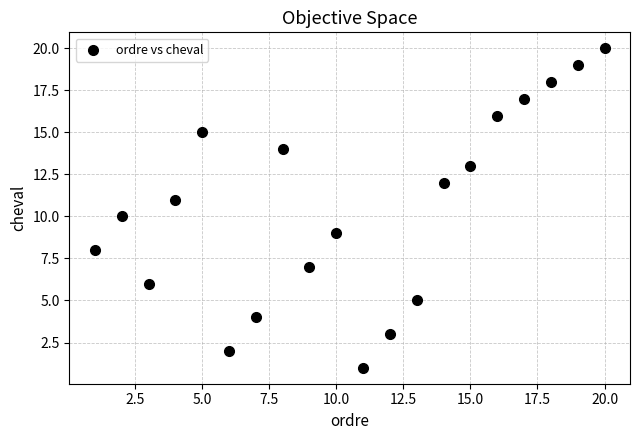

What is the range of X values (max minus min)?

19